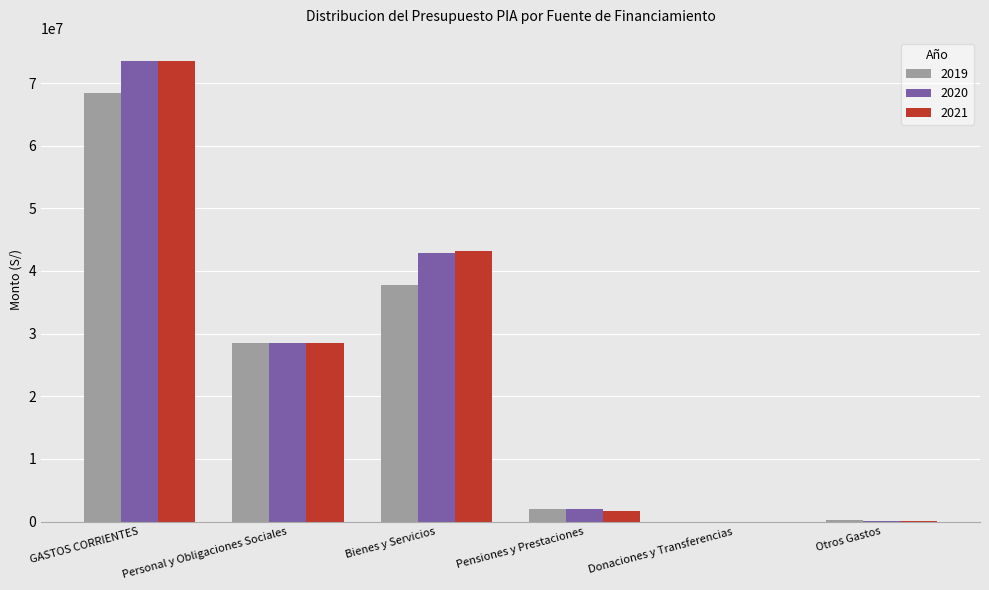

What are all the series names shown in the legend?

2019, 2020, 2021